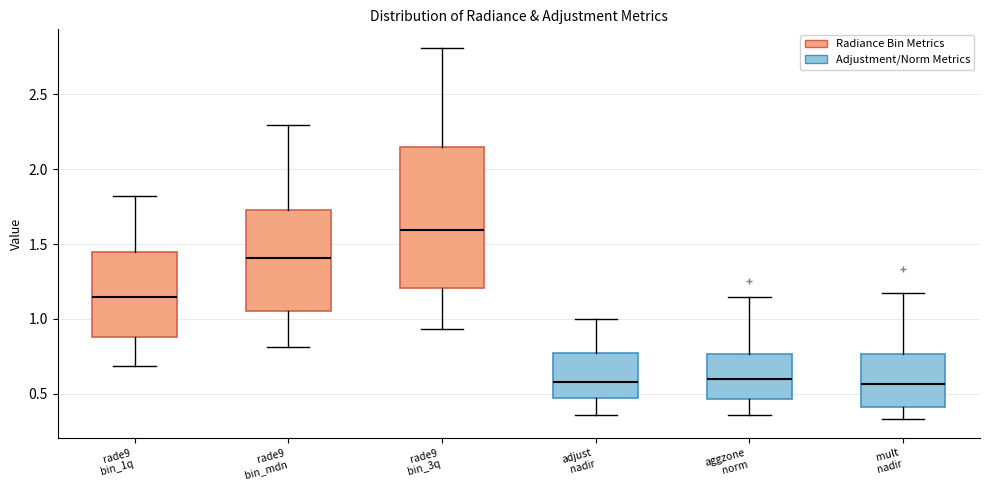

Reading left to right, transcribe this box plot: for each box, give where its median line is, the range the box spans, and where its two whiskers end, as read against the y-axis. The values are not printed on the chart, so give them approximately, as read against the axis.

rade9 bin_1q: median 1.15, box 0.90 to 1.45, whiskers 0.70 to 1.80
rade9 bin_mdn: median 1.40, box 1.05 to 1.75, whiskers 0.80 to 2.30
rade9 bin_3q: median 1.60, box 1.20 to 2.15, whiskers 0.95 to 2.80
adjust nadir: median 0.60, box 0.45 to 0.75, whiskers 0.35 to 1.00
aggzone norm: median 0.60, box 0.45 to 0.75, whiskers 0.35 to 1.15
mult nadir: median 0.55, box 0.40 to 0.75, whiskers 0.35 to 1.15